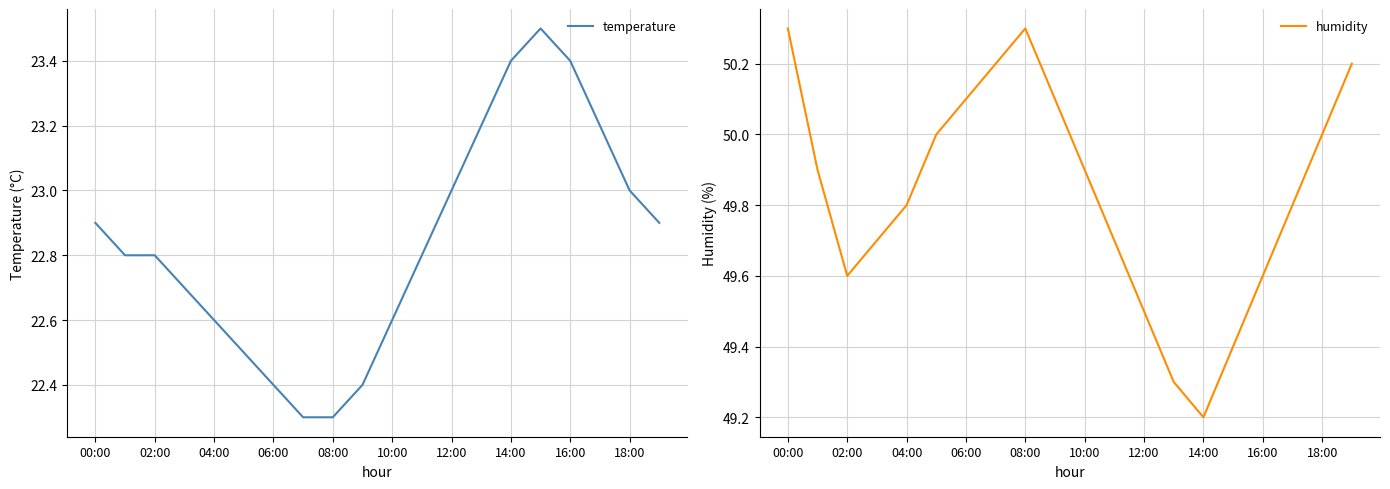

True or false: temperature and humidity cross at least once.

False